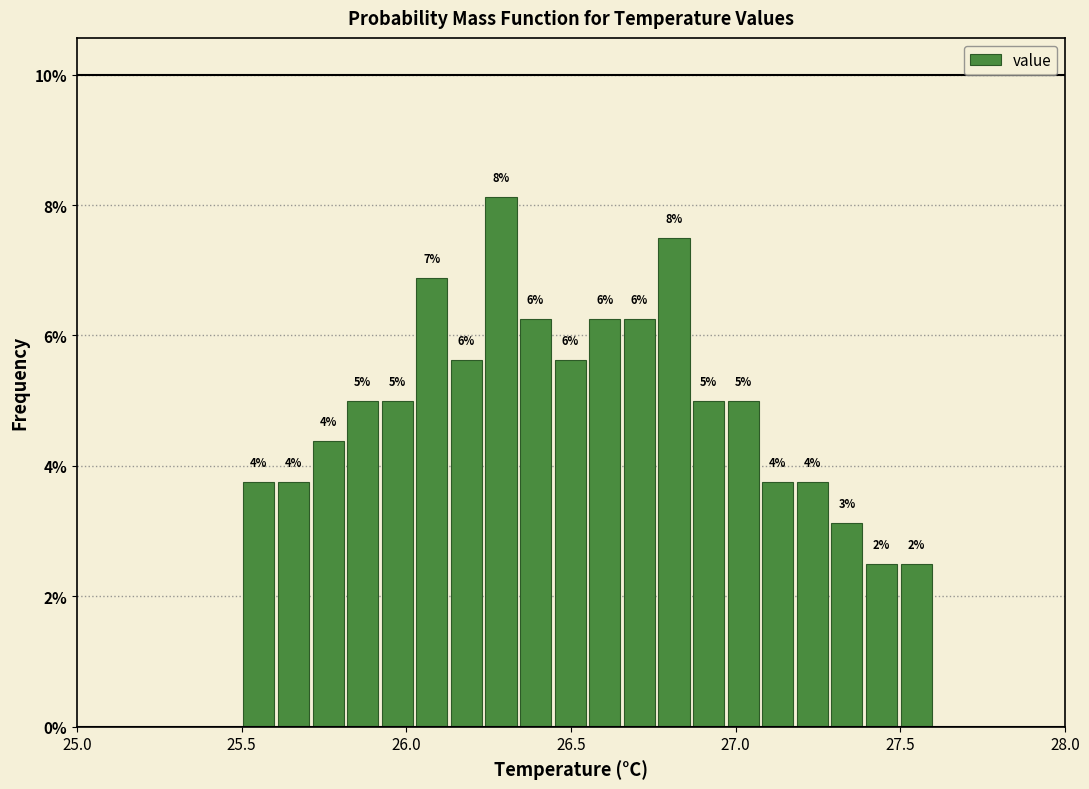

Read against the x-axis, roughly where is the centre of the tallest bar?

26.30